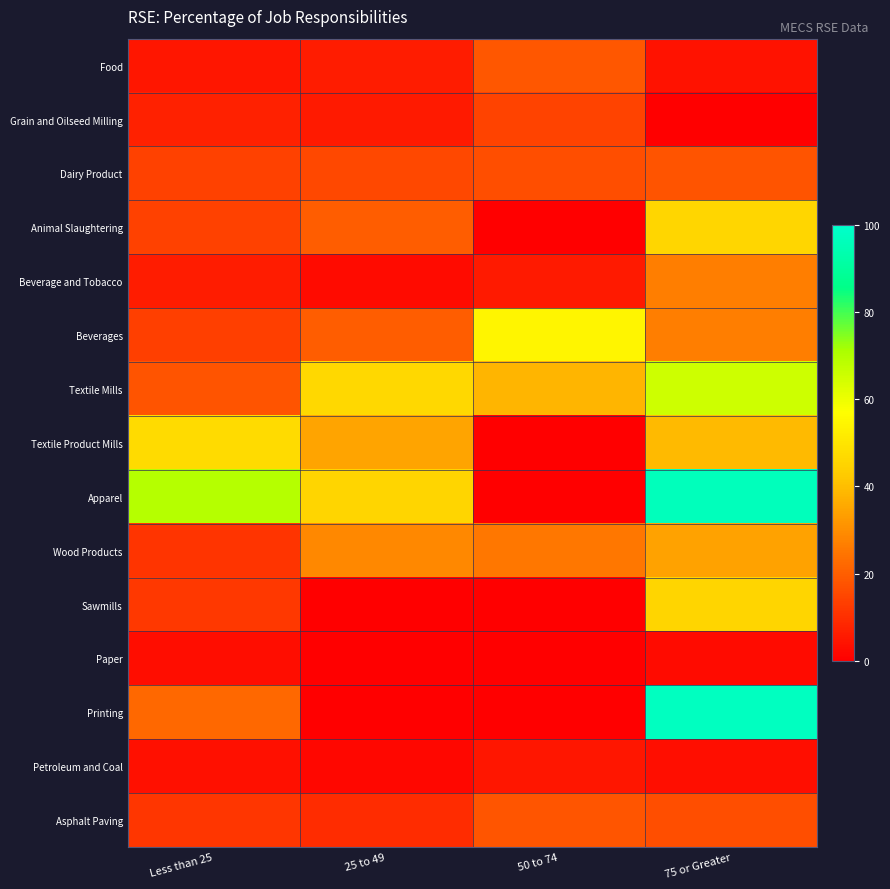

What is the total value across all series at 50 to 74?

194.8